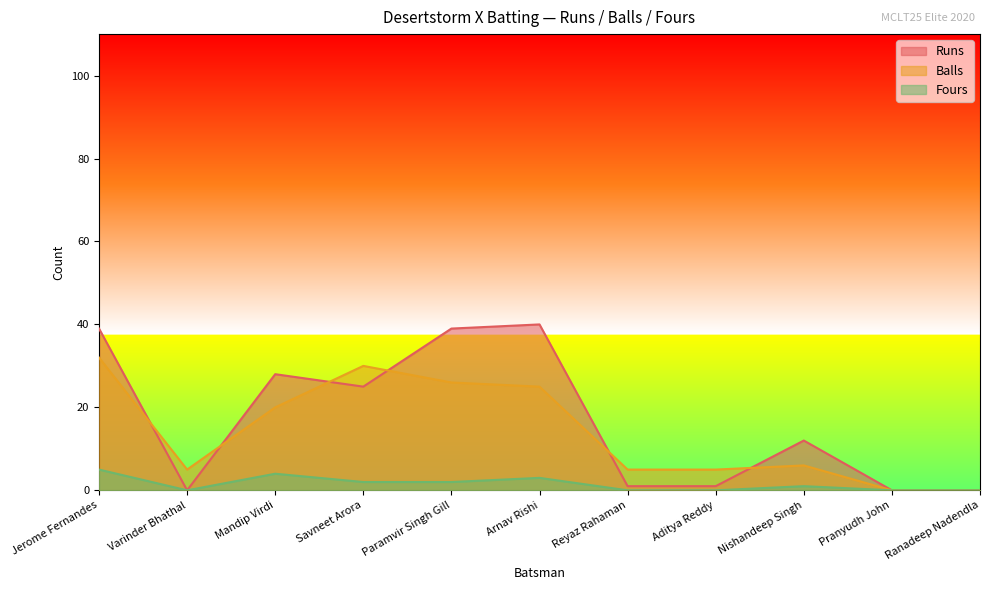

At which category is the sum across all series the highest?

Jerome Fernandes